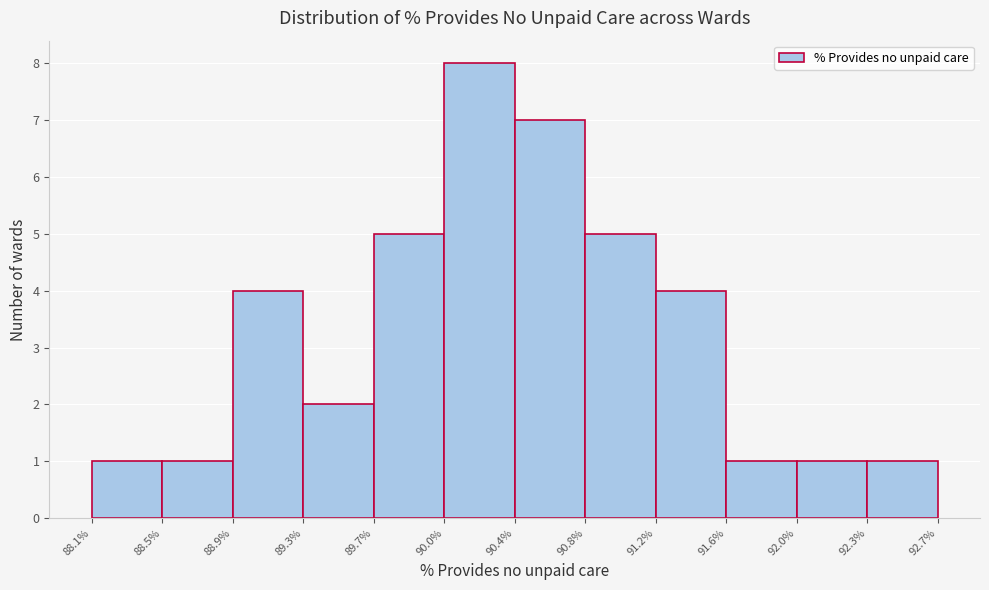

Reading left to right, transcribe this chart: for each bar, give the range it covers on the x-axis and its height. The values are not printed on the chart, so give them approximately, as read against the axis.

88.1% to 88.5%: 1
88.5% to 88.9%: 1
88.9% to 89.3%: 4
89.3% to 89.7%: 2
89.7% to 90.0%: 5
90.0% to 90.4%: 8
90.4% to 90.8%: 7
90.8% to 91.2%: 5
91.2% to 91.6%: 4
91.6% to 92.0%: 1
92.0% to 92.3%: 1
92.3% to 92.7%: 1